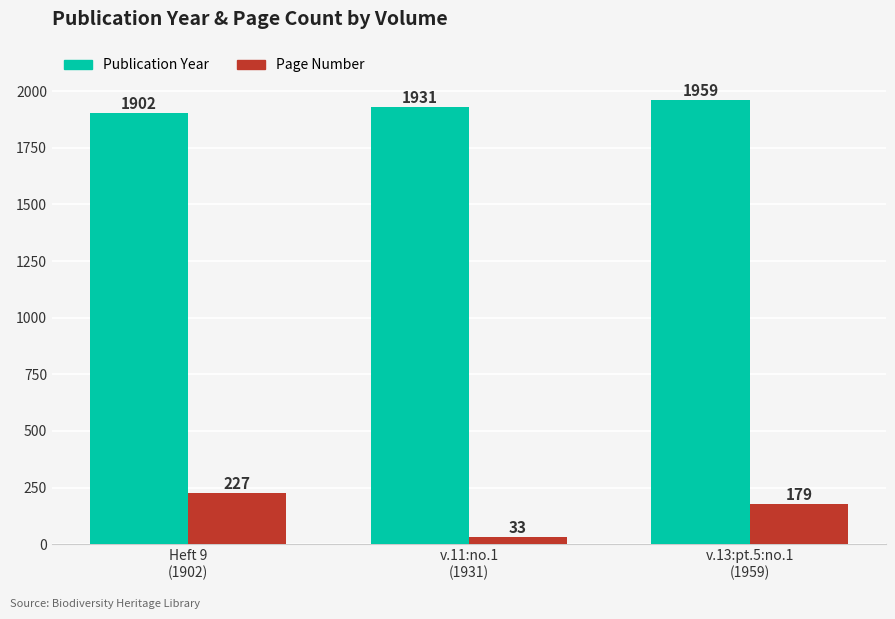

Is the value of Publication Year at v.13:pt.5:no.1
(1959) greater than the value of Page Number at v.13:pt.5:no.1
(1959)?

Yes